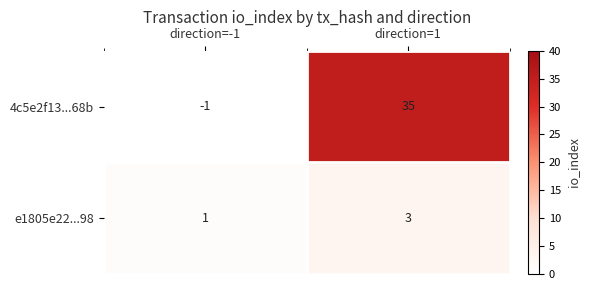

What is the difference between the highest and lowest values at direction=1?

32